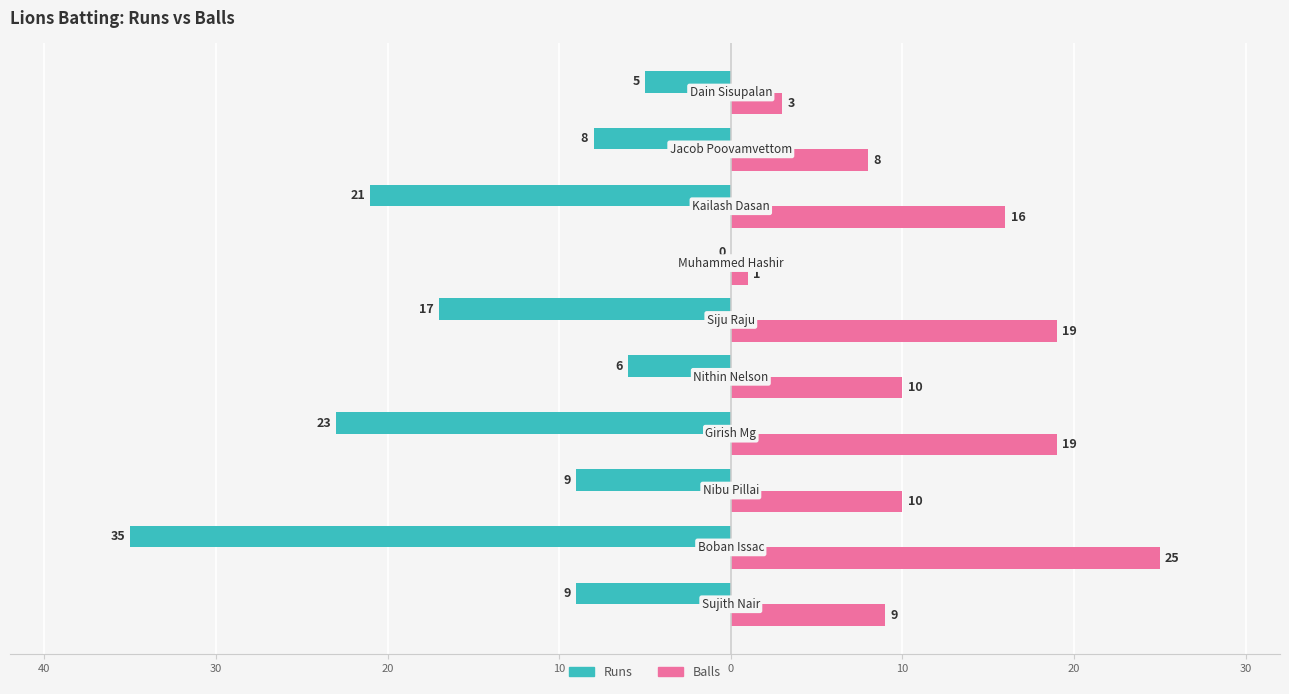

What are all the series names shown in the legend?

Runs, Balls